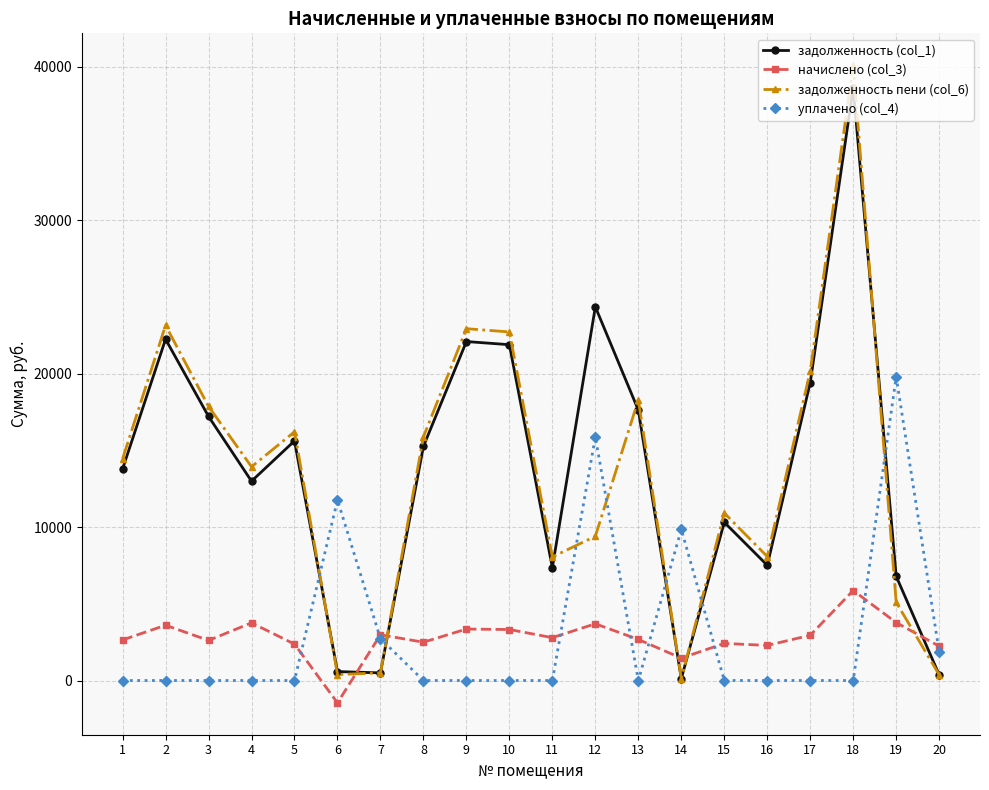

What is the greatest value displayed?

40102.6